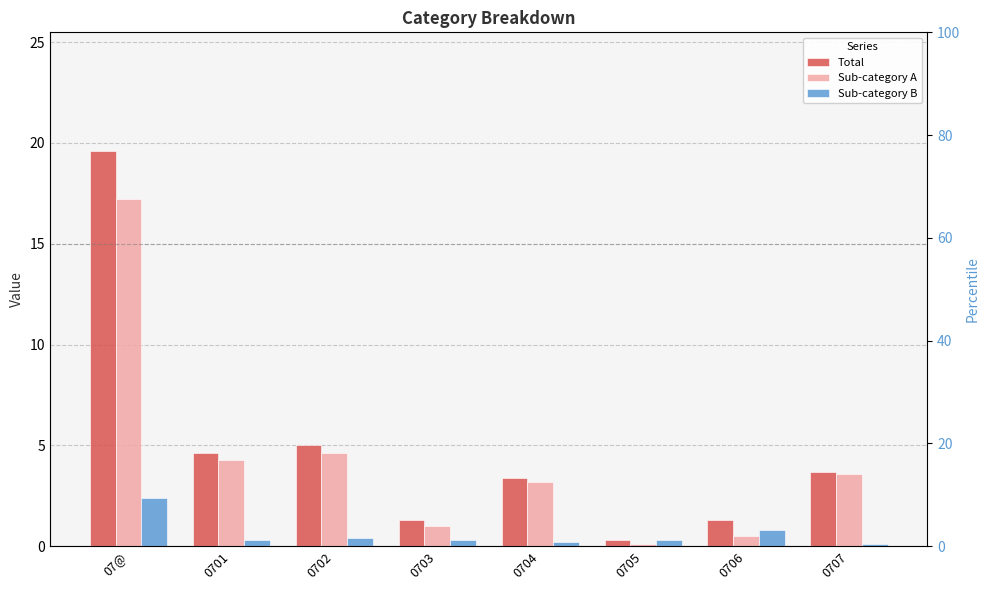

How many groups of bars are there?

8